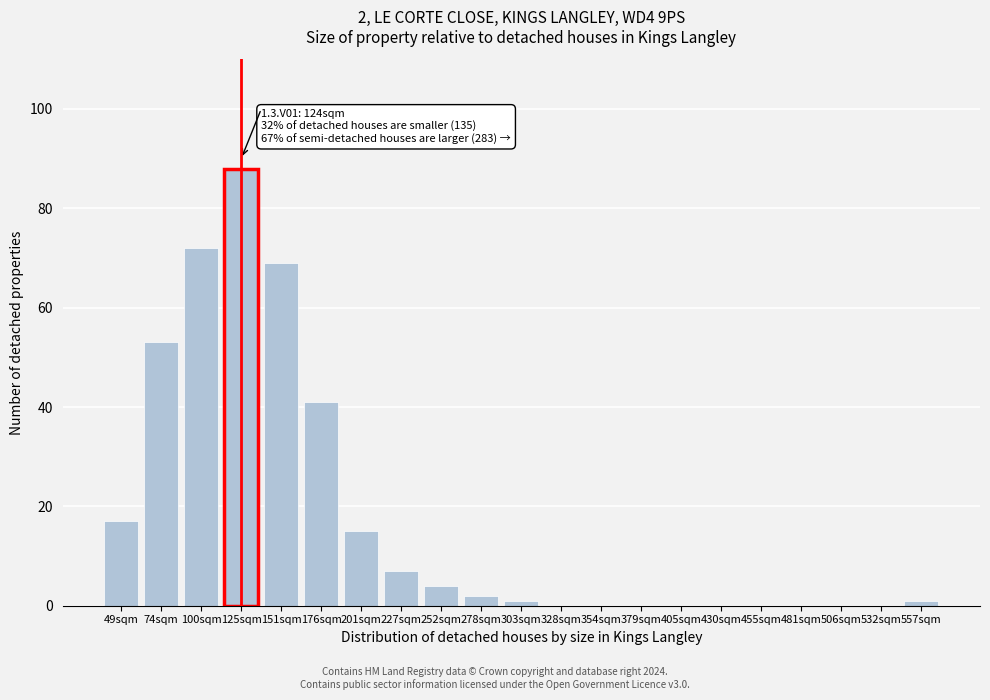

Reading left to right, transcribe all the data shown in this chart.

49sqm=17	74sqm=53	100sqm=72	125sqm=88	151sqm=69	176sqm=41	201sqm=15	227sqm=7	252sqm=4	278sqm=2	303sqm=1	328sqm=0	354sqm=0	379sqm=0	405sqm=0	430sqm=0	455sqm=0	481sqm=0	506sqm=0	532sqm=0	557sqm=1